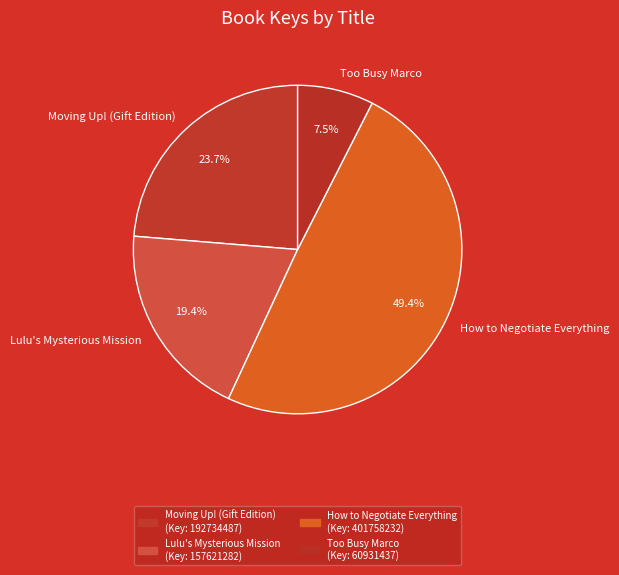

Rank the categories by value from highest to lowest.

How to Negotiate Everything, Moving Up! (Gift Edition), Lulu's Mysterious Mission, Too Busy Marco